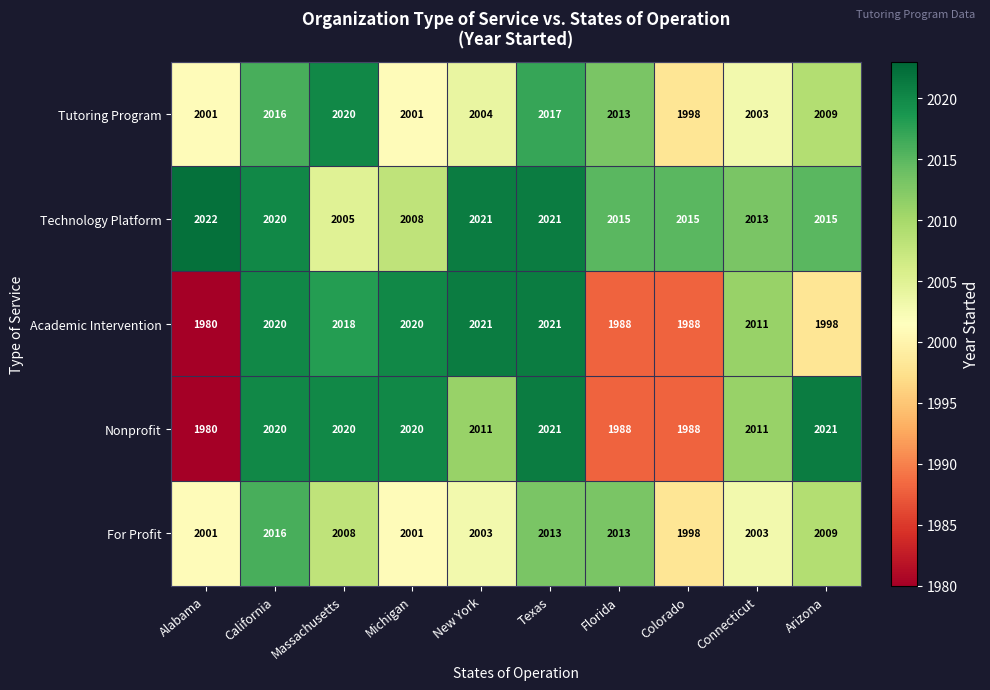

What is the difference between the maximum and minimum values in the Technology Platform series?

17